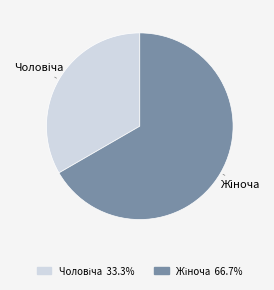

Is there any slice that represents more than half of the pie?

Yes